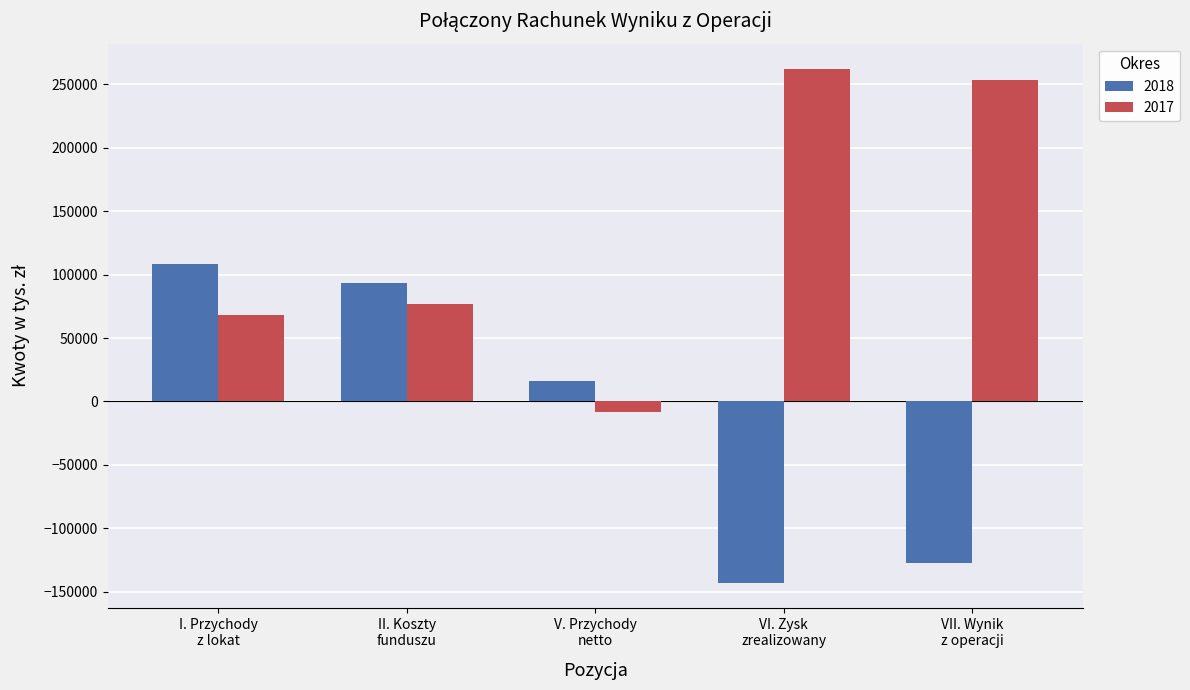

At which label does 2018 first exceed 15749?

I. Przychody
z lokat